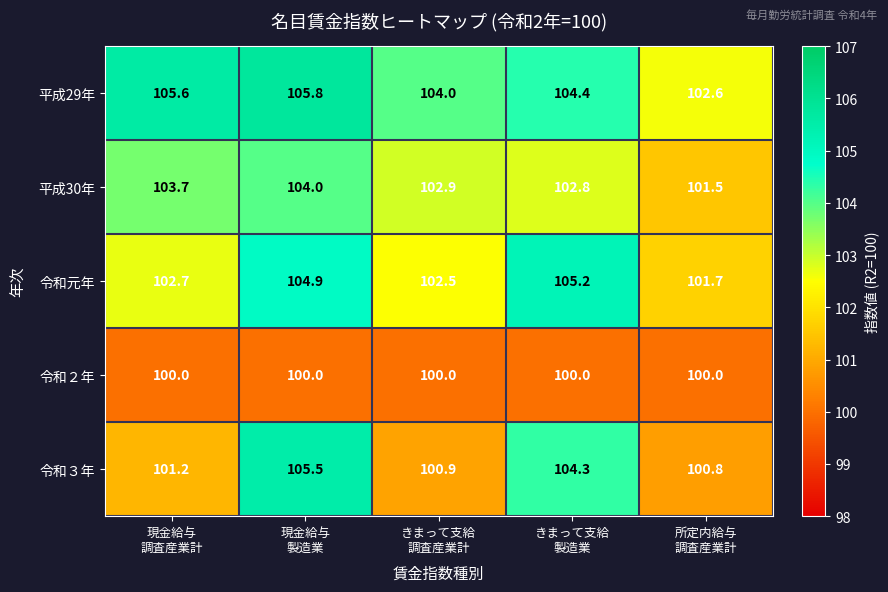

What is the greatest value displayed?

105.8